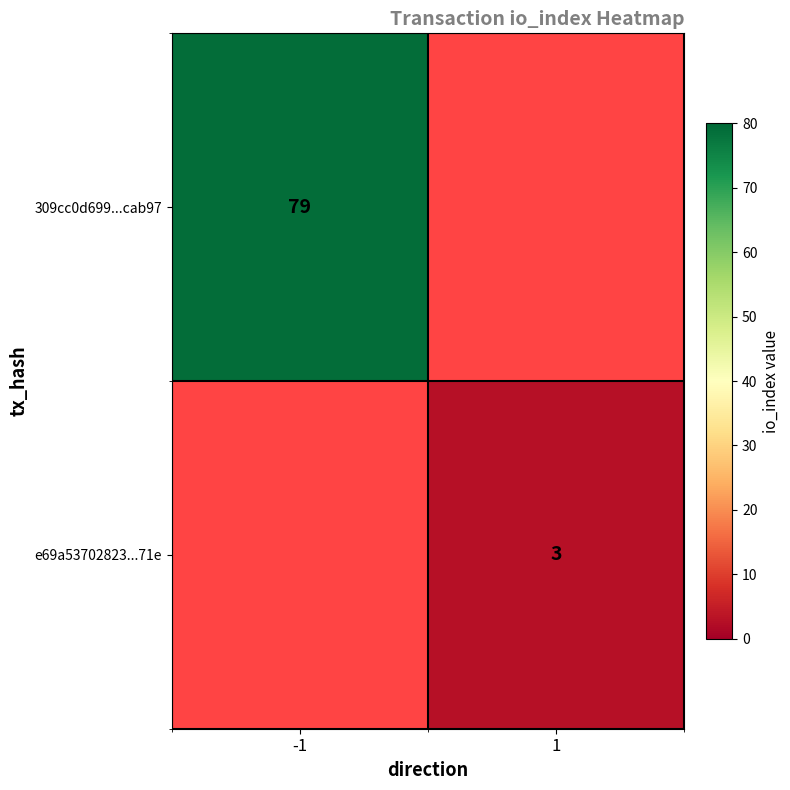

Is it true that e69a53702823...71e equals 4 at 1?

False